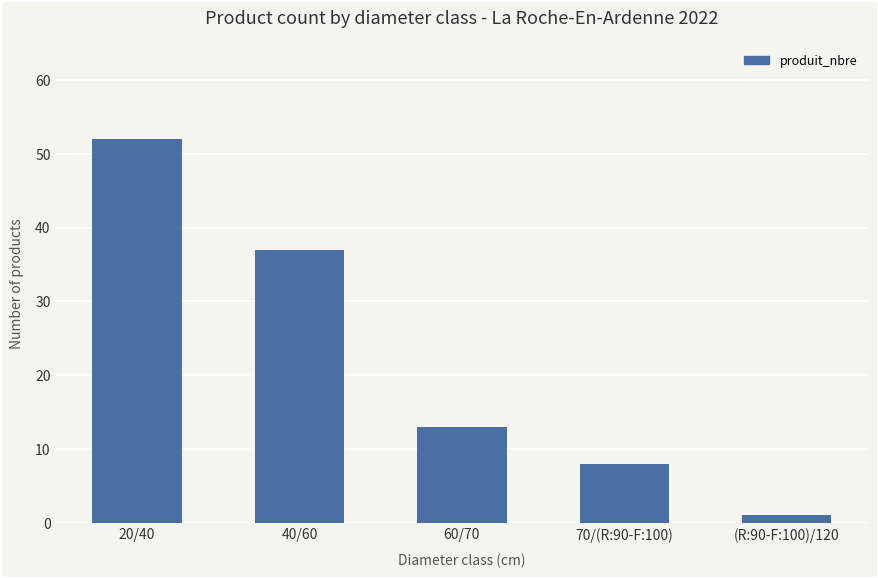

List the labels in order of value, largest first.

20/40, 40/60, 60/70, 70/(R:90-F:100), (R:90-F:100)/120